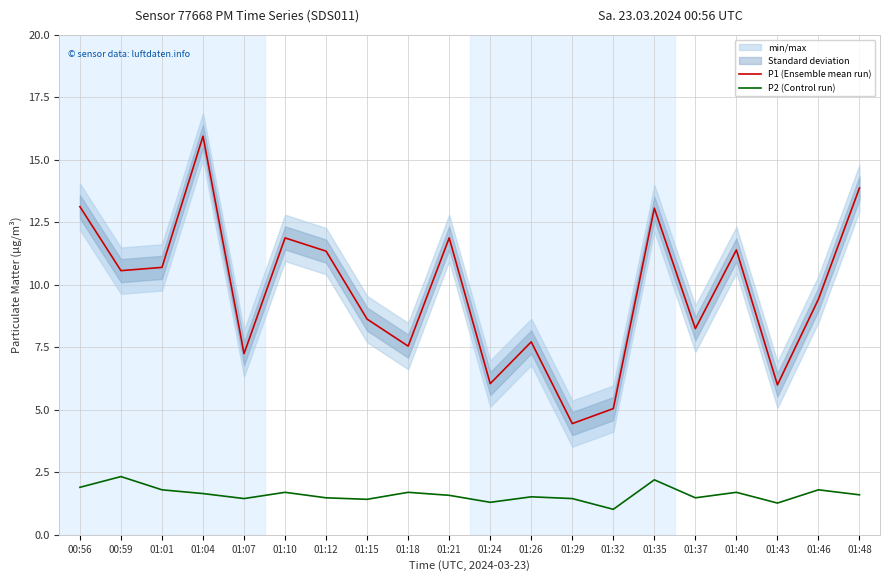

Reading right to left, list all the values displayed in this chart.

P1 (Ensemble mean run): 13.9	9.4	6.0	11.4	8.2	13.1	5.0	4.5	7.7	6.0	11.9	7.5	8.6	11.3	11.9	7.2	15.9	10.7	10.6	13.1
P2 (Control run): 1.6	1.8	1.3	1.7	1.5	2.2	1.0	1.4	1.5	1.3	1.6	1.7	1.4	1.5	1.7	1.4	1.6	1.8	2.3	1.9